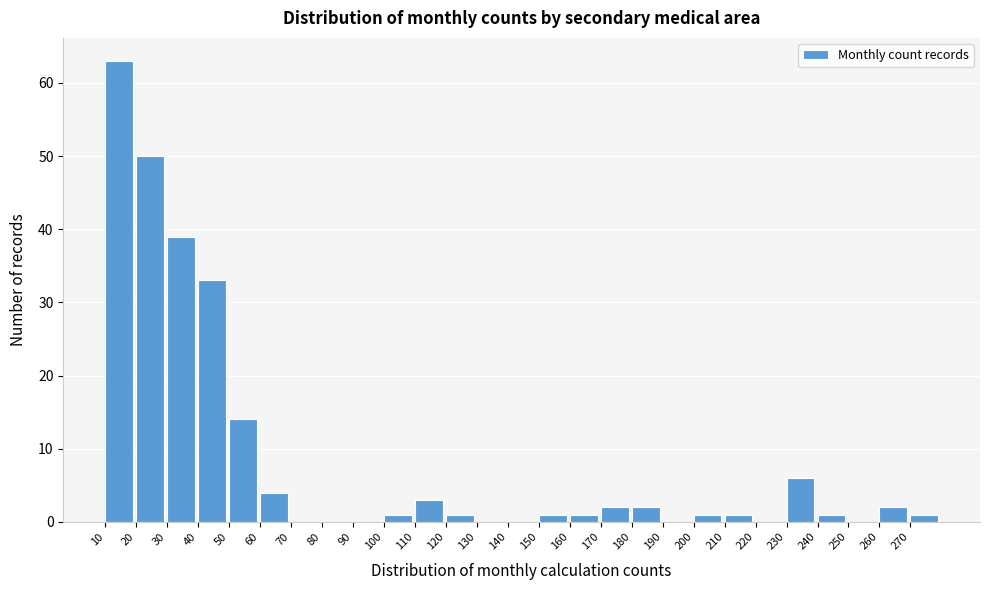

Reading left to right, list every bar in this chart as the range it spans on the x-axis followed by its height. The values are not printed on the chart, so give them approximately, as read against the axis.

10 to 20: 63
20 to 30: 50
30 to 40: 39
40 to 50: 33
50 to 60: 14
60 to 70: 4
70 to 80: 0
80 to 90: 0
90 to 100: 0
100 to 110: 1
110 to 120: 3
120 to 130: 1
130 to 140: 0
140 to 150: 0
150 to 160: 1
160 to 170: 1
170 to 180: 2
180 to 190: 2
190 to 200: 0
200 to 210: 1
210 to 220: 1
220 to 230: 0
230 to 240: 6
240 to 250: 1
250 to 260: 0
260 to 270: 2
270 to 280: 1